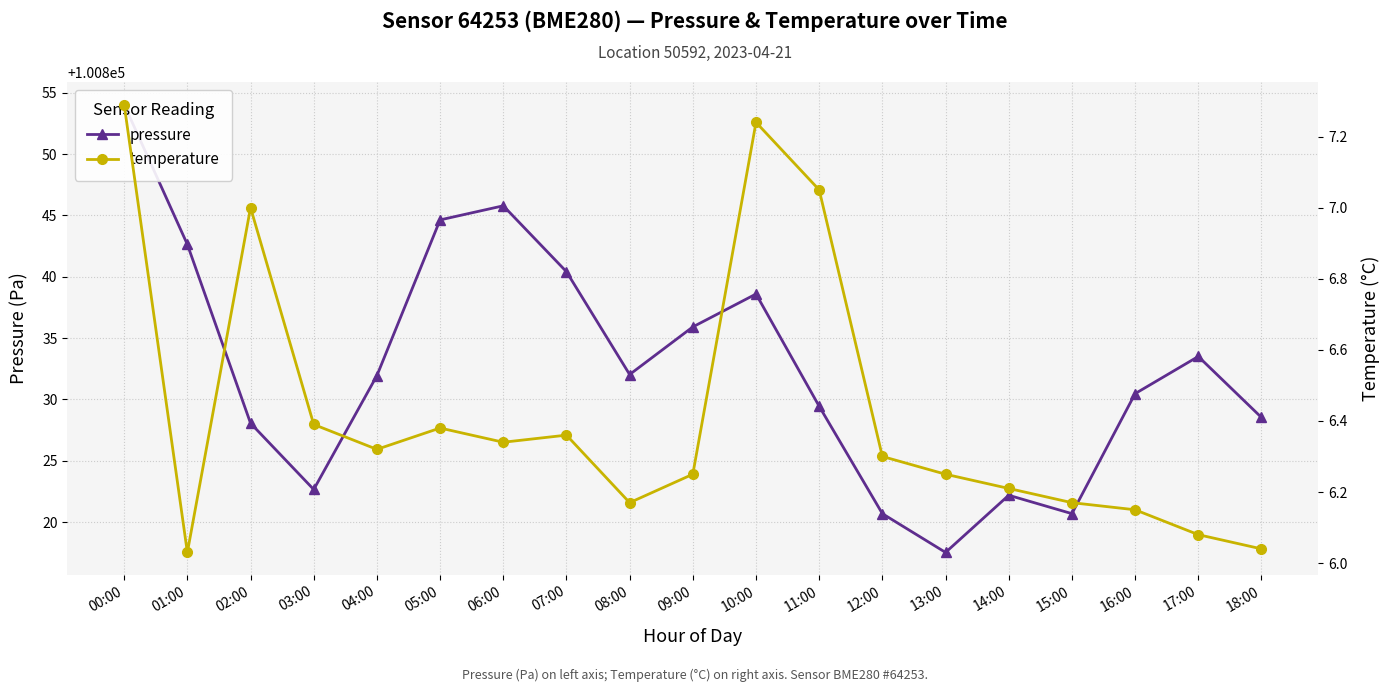

Which category has the highest value in the pressure series?

00:00